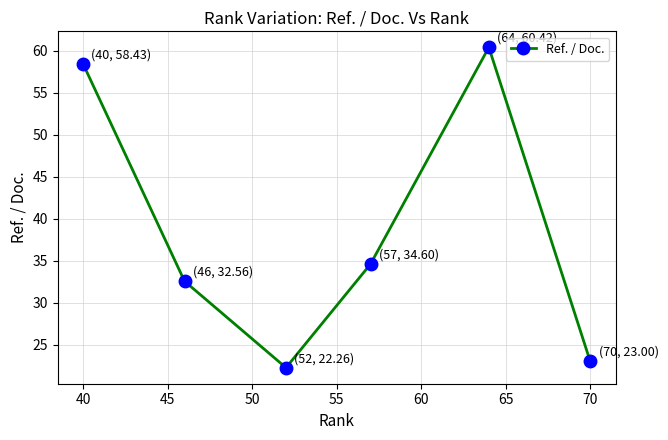

What is the sum of the values at 70 and 40?

81.4